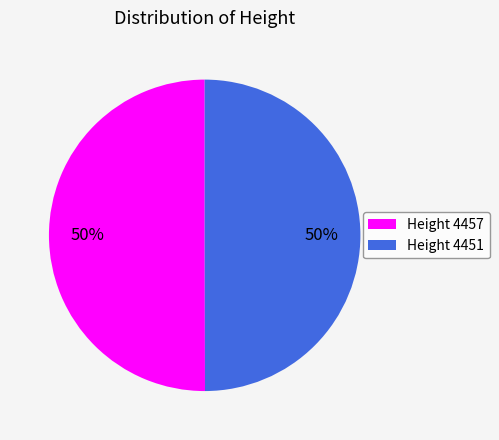

What is the ratio of the value at Height 4451 to the value at Height 4457?

1.0